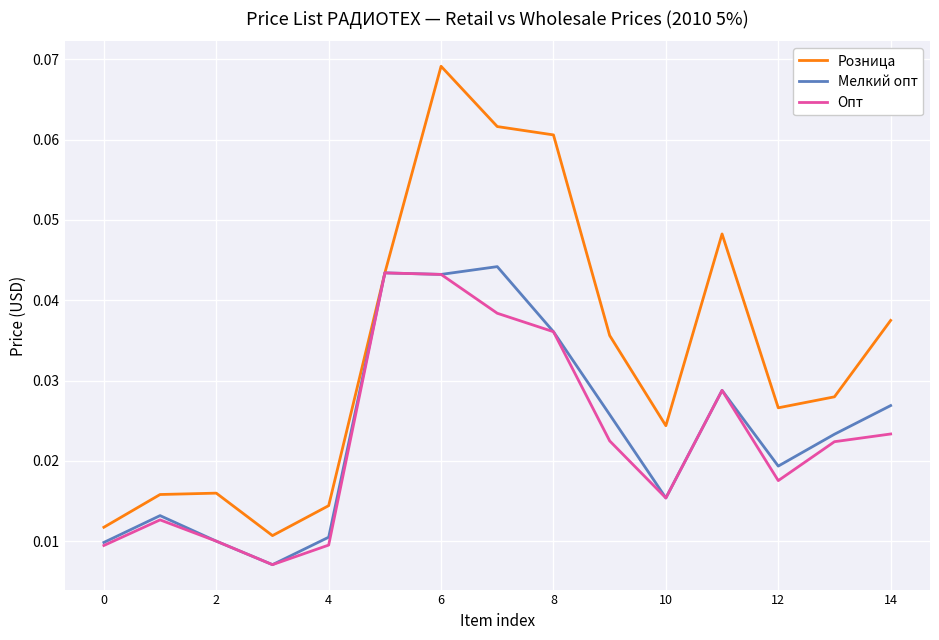

Which series has the largest range (max minus min)?

Розница